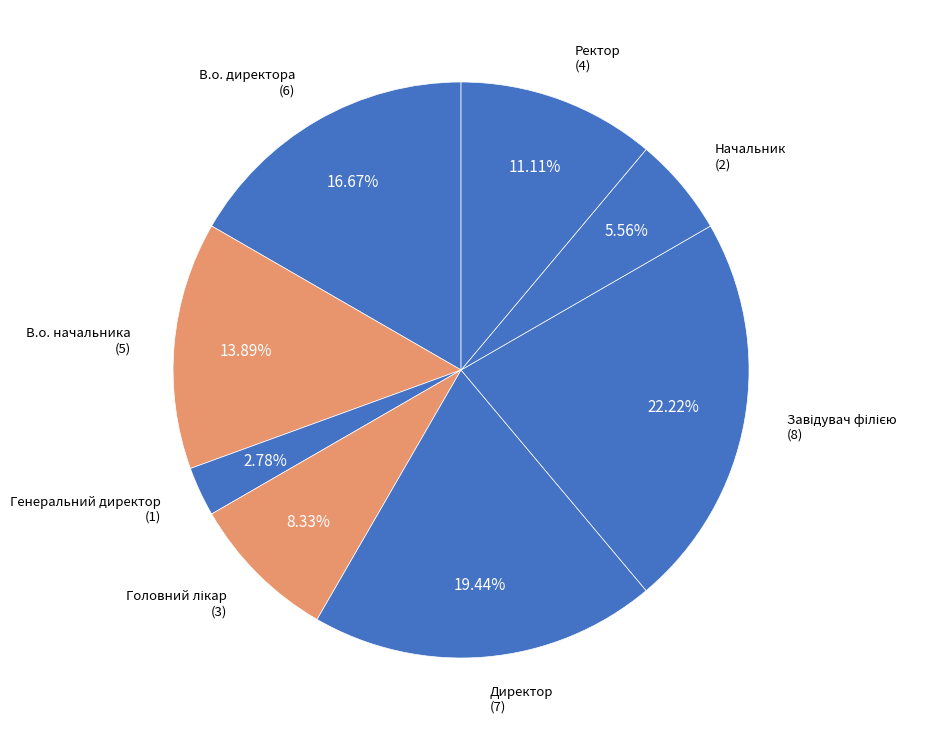

To the nearest percent, what portion does Директор represent?

19%